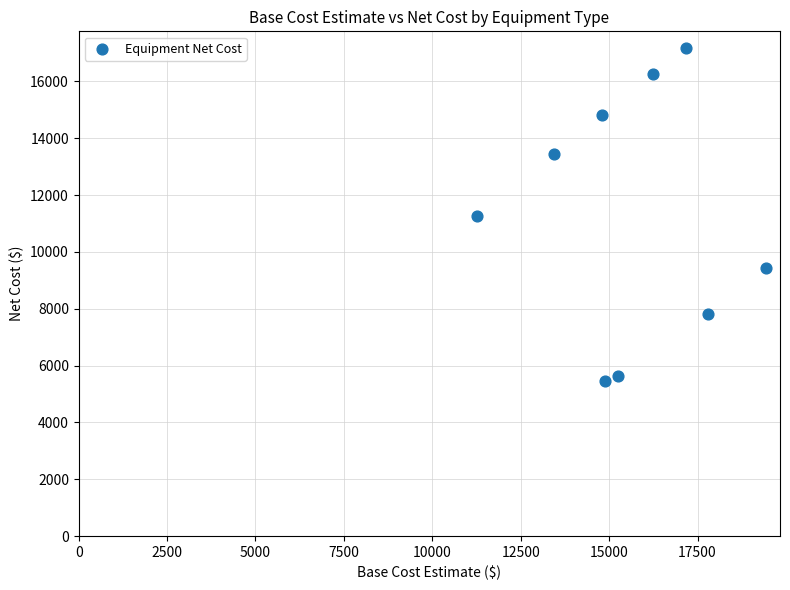

What is the range of Y values (max minus min)?

11732